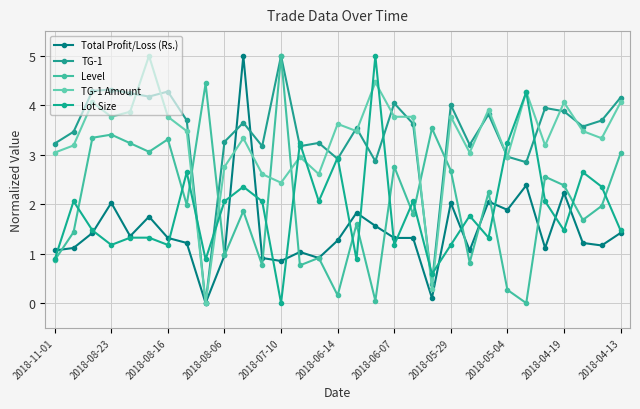

Does the chart have visible grid lines?

Yes